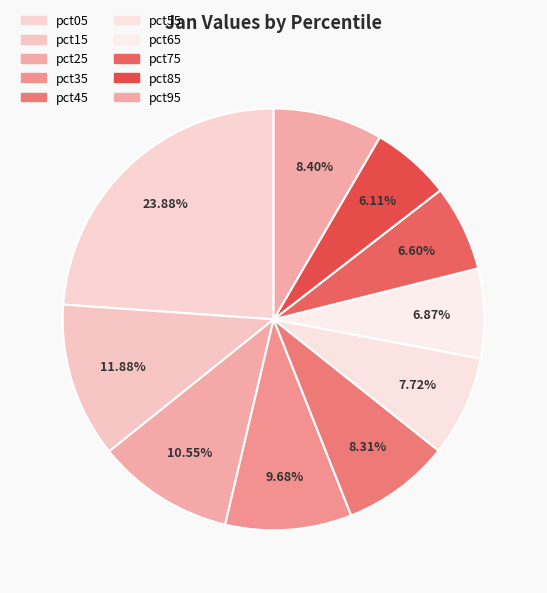

Is it true that pct45 is 8% of the pie?

True